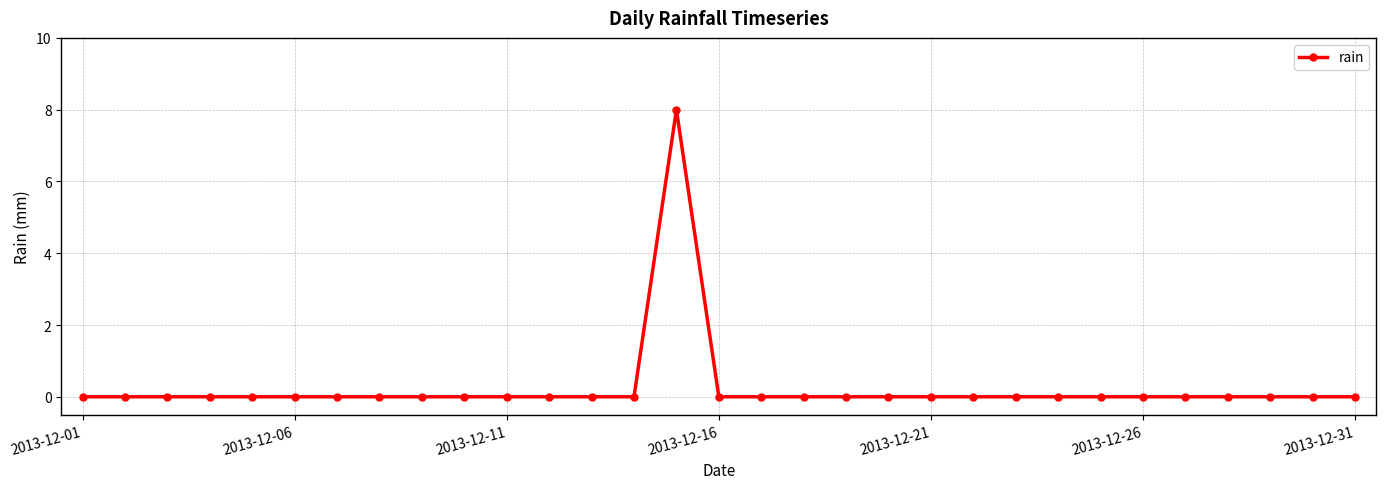

What is the maximum value shown in the chart?

8